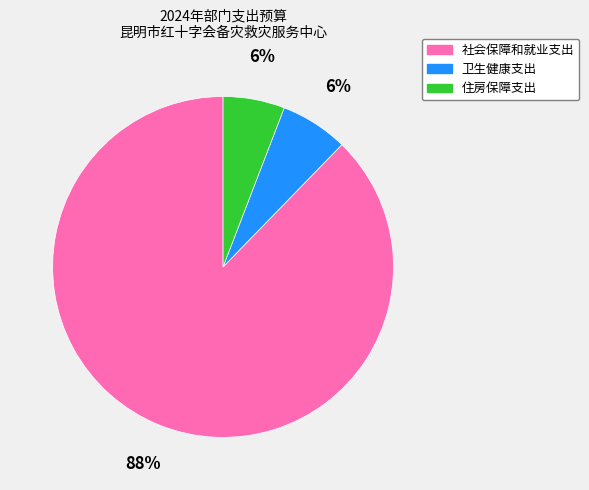

What is the majority slice?

社会保障和就业支出